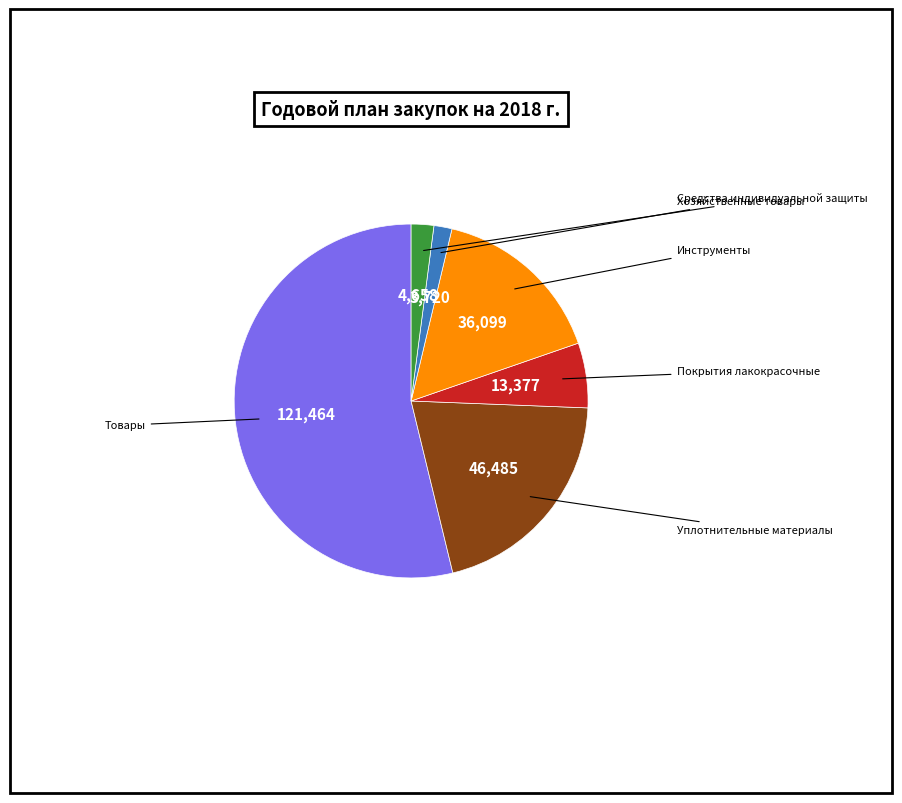

Count the number of slices in the pie.

6